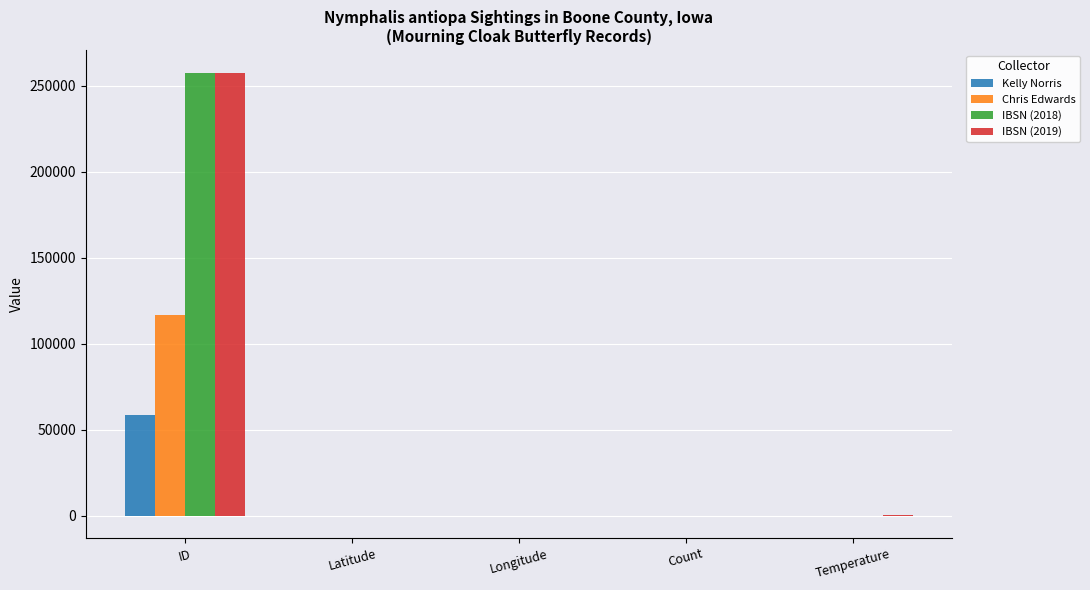

At which label is Kelly Norris closest to 29189?

Latitude